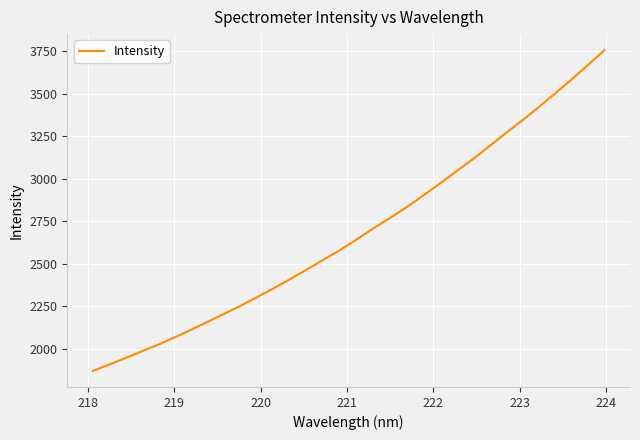

What is the greatest value displayed?

3757.4